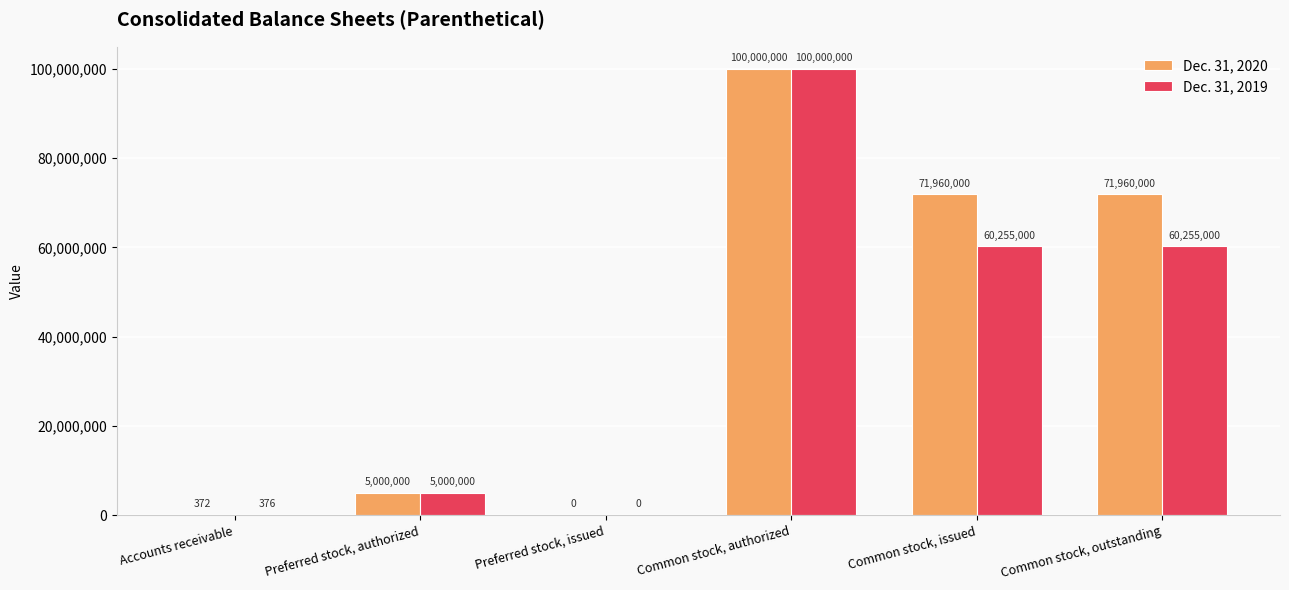

At which category is the sum across all series the highest?

Common stock, authorized